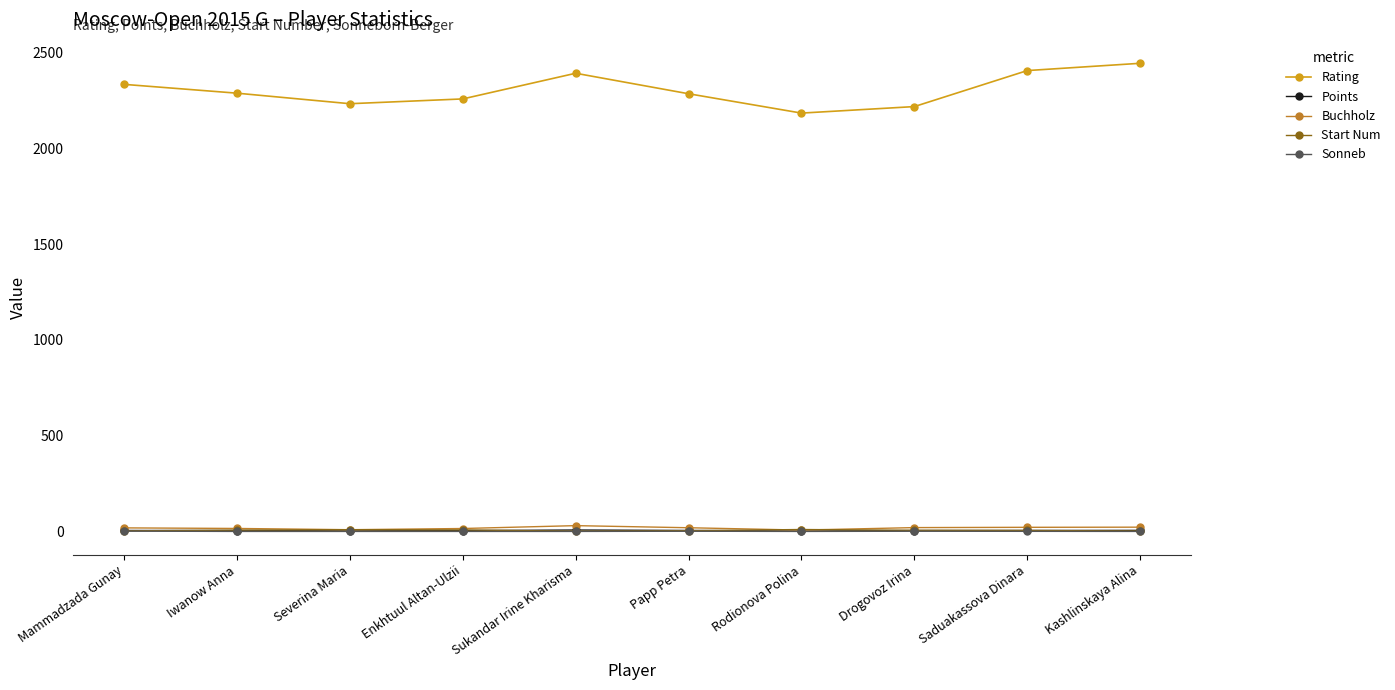

Which series has the largest range (max minus min)?

Rating